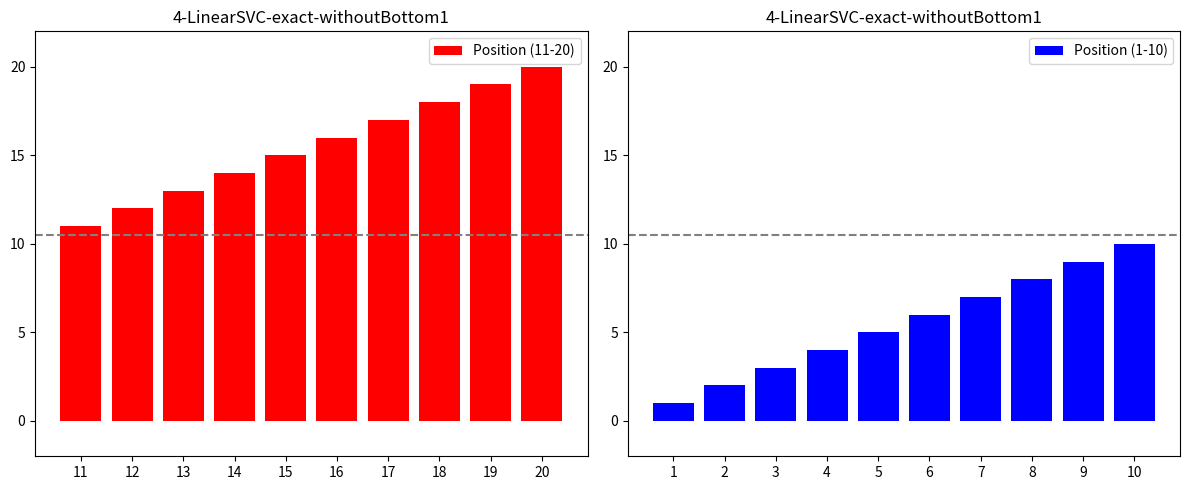

At how many categories does at least one series exceed 15?

5